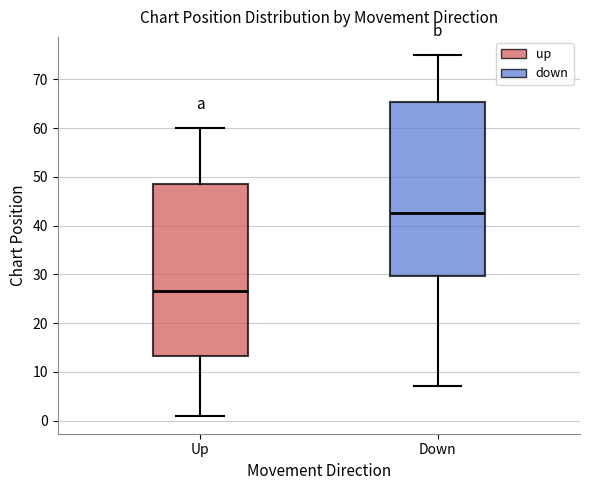

Where is the upper edge of the box for Down on the y-axis? The values are not printed on the chart, so give them approximately, as read against the axis.

65